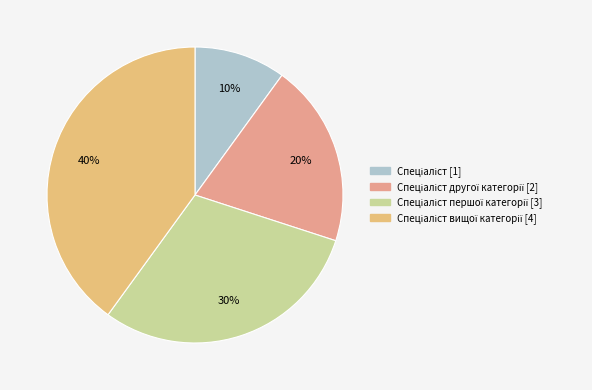

How many segments does this pie chart have?

4